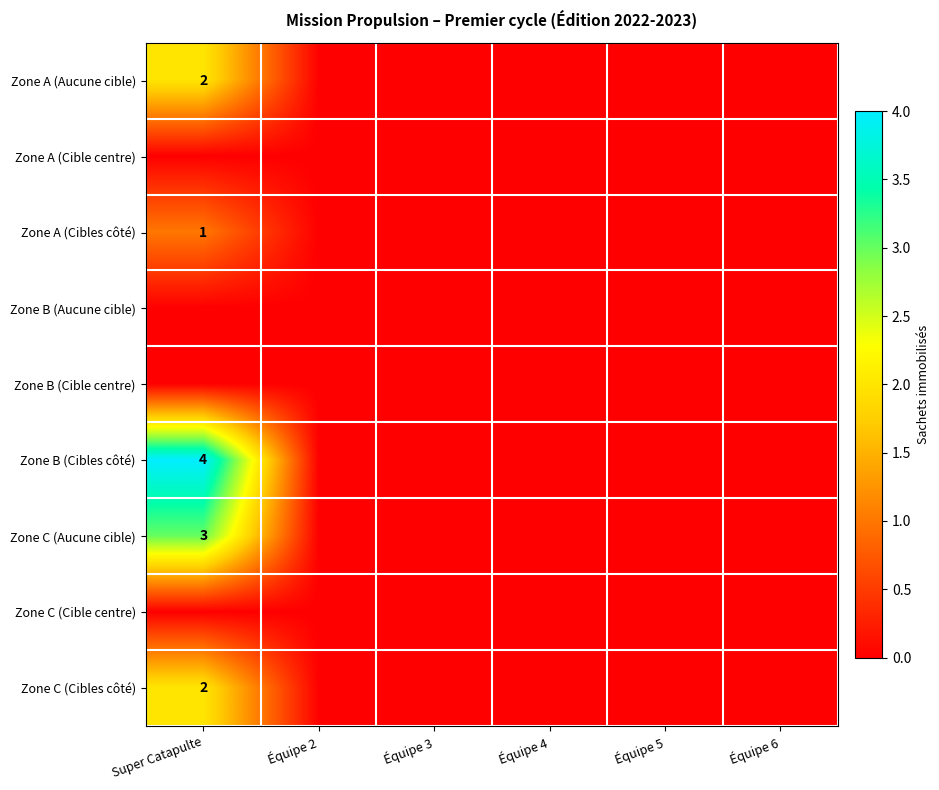

Which has a higher value, Équipe 2 or Équipe 4?

Équipe 2